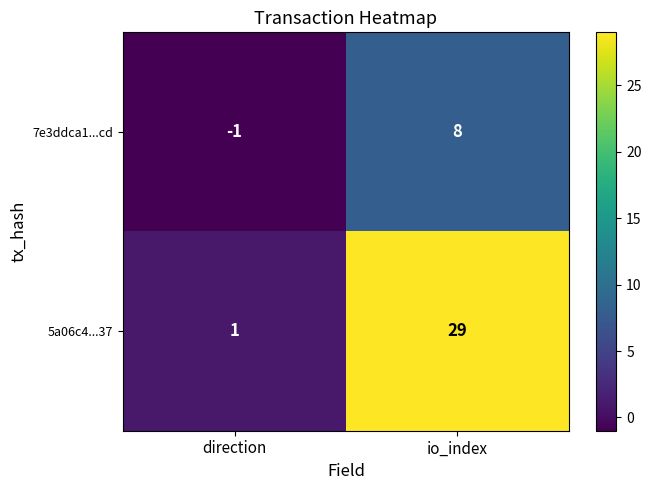

Which series has the largest total across all categories?

5a06c4...37